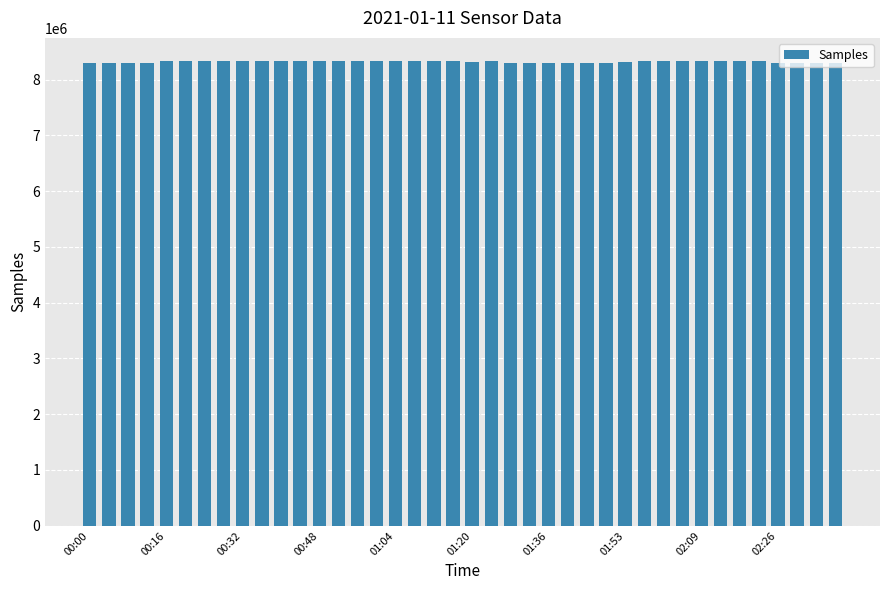

How many series are shown in this chart?

1